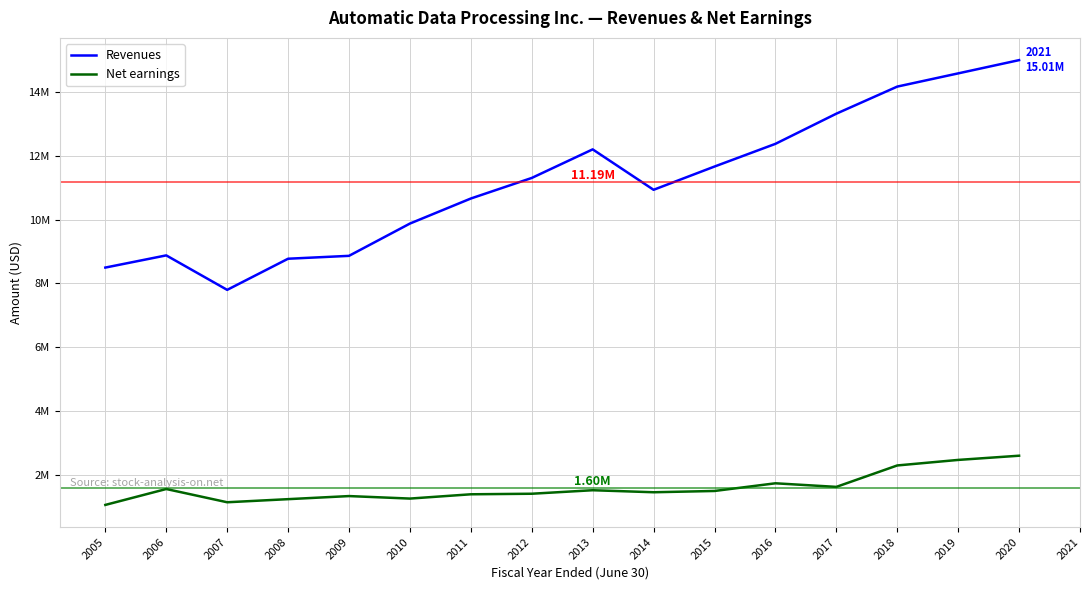

Which series has the largest total across all categories?

Revenues